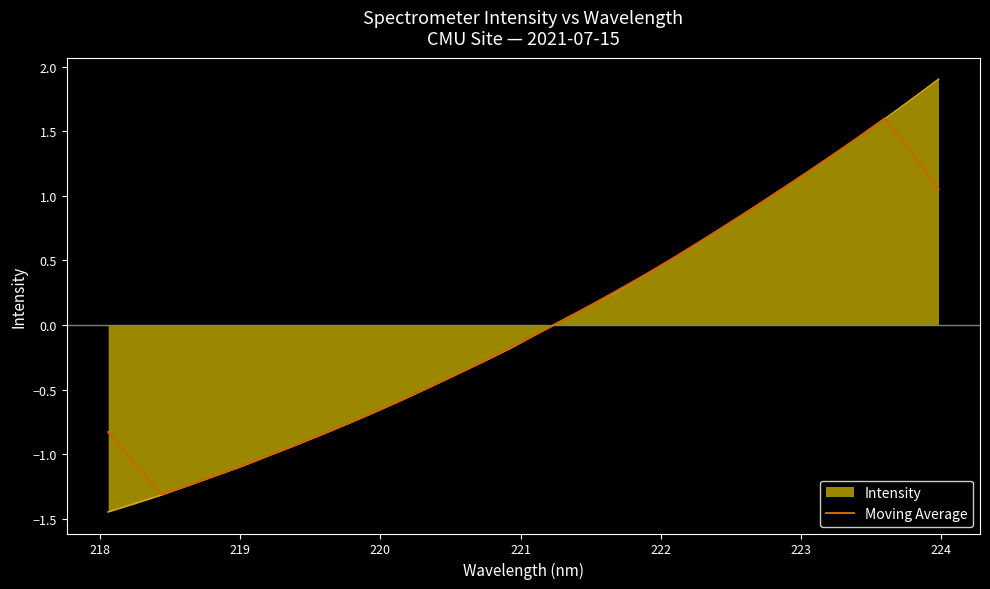

List the series in order of their peak value, lowest first.

Moving Average, Intensity